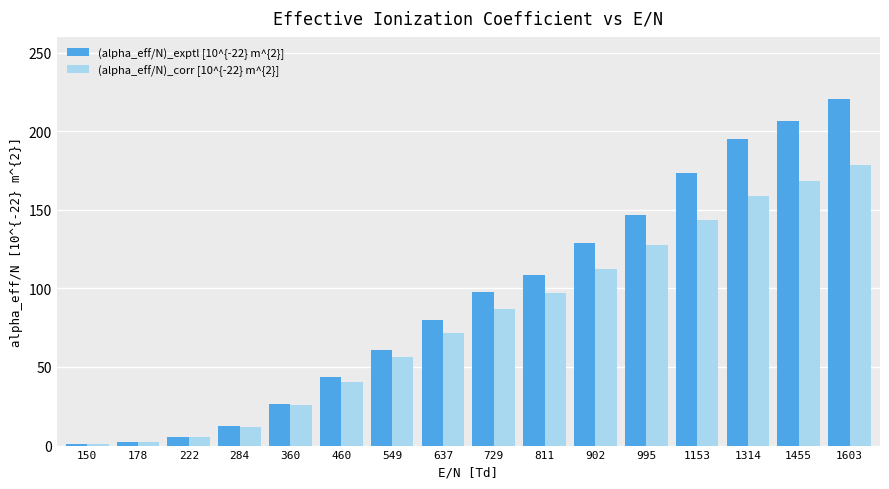

Which series has the largest range (max minus min)?

(alpha_eff/N)_exptl [10^{-22} m^{2}]